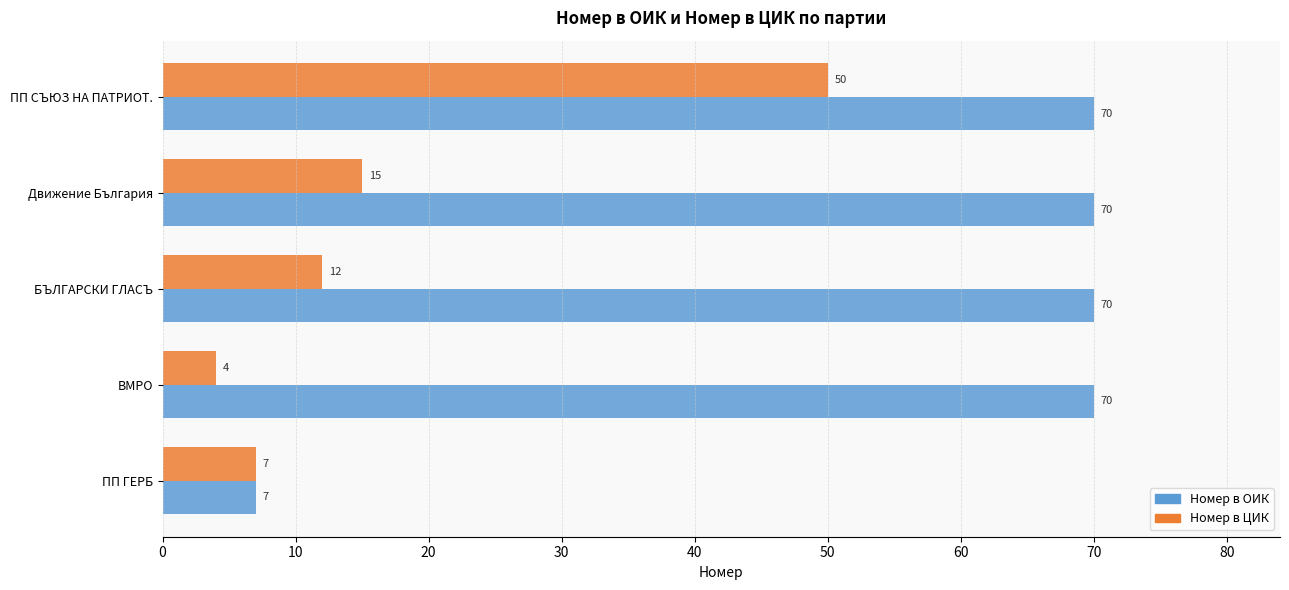

What is the total value across all series at ПП СЪЮЗ НА ПАТРИОТ.?

120